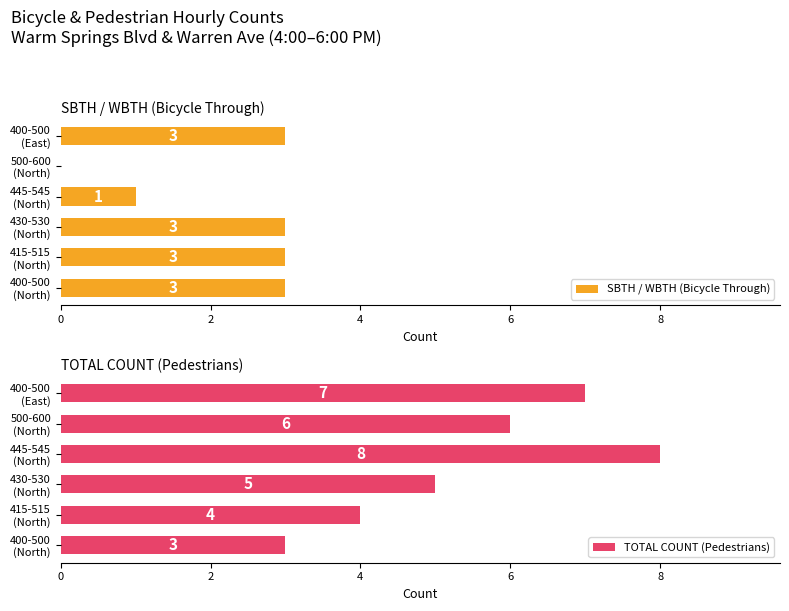

How many bars are there in total?

12